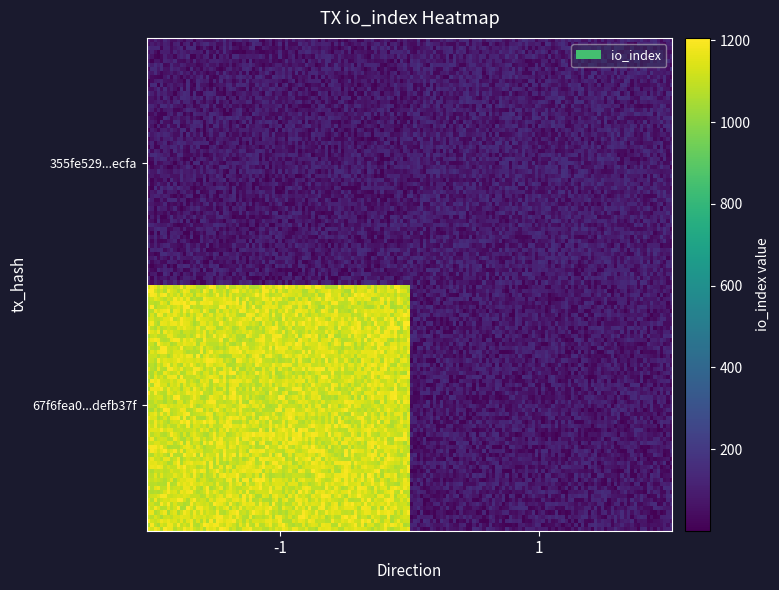

Count the number of categories in the chart.

2